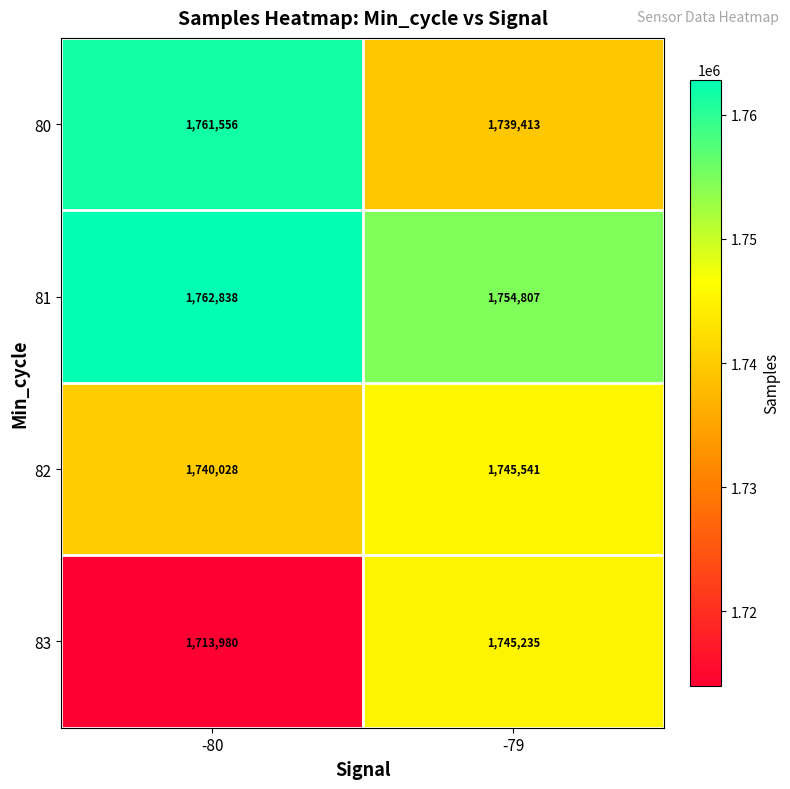

What is the total value across all series at -80?

6978402